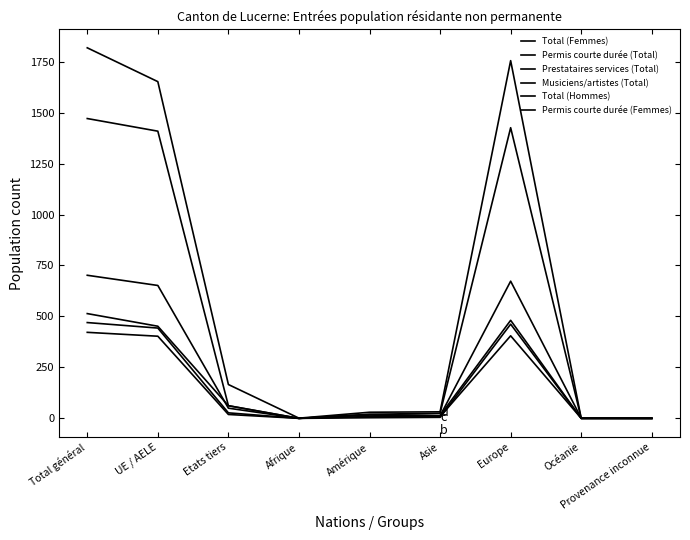

Does the chart display data point markers on the line(s)?

No